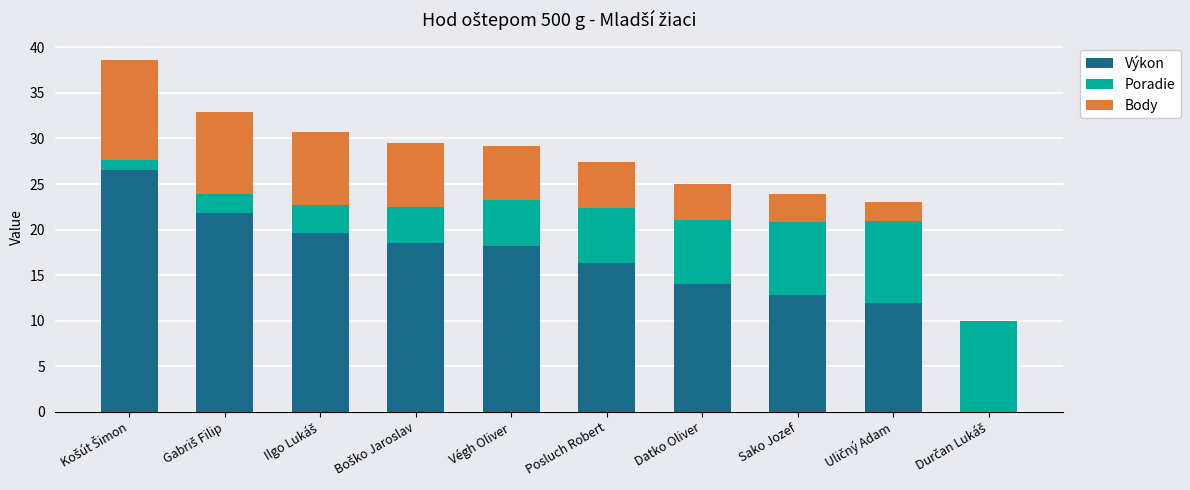

Count the number of categories in the chart.

10